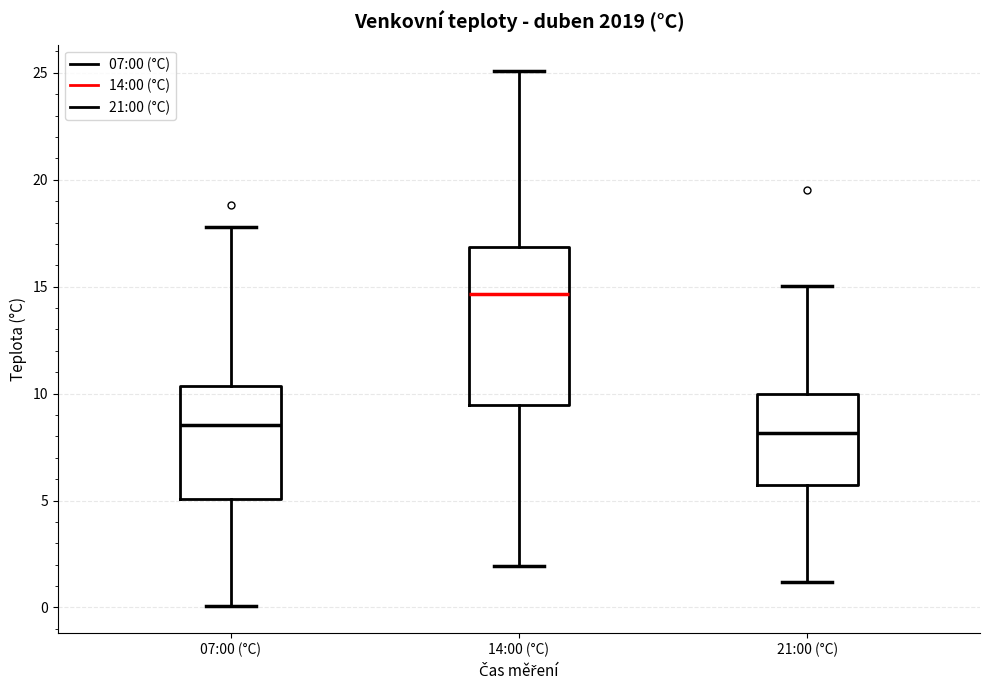

Comparing the boxes themselves (not the whiskers), which one is the tallest?

14:00 (°C)